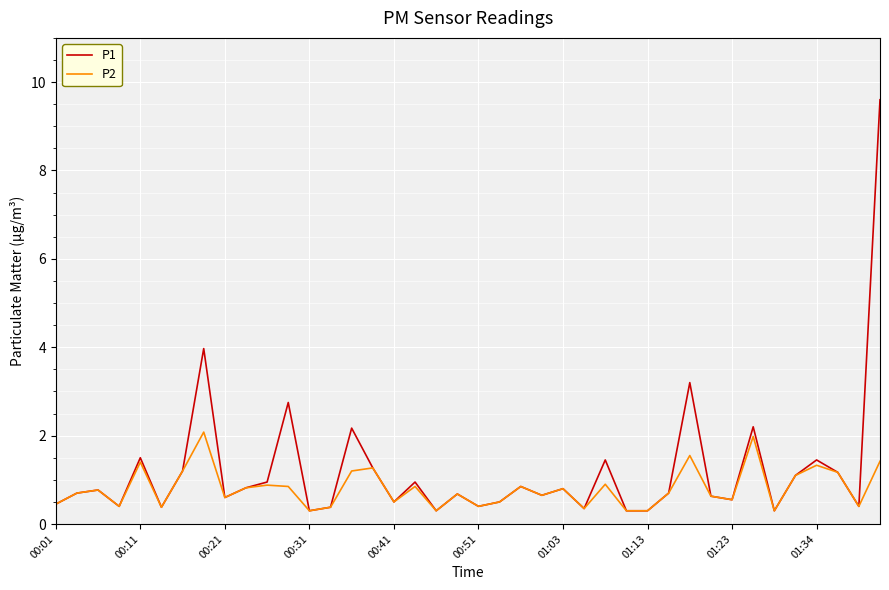

What is the greatest value displayed?

9.6